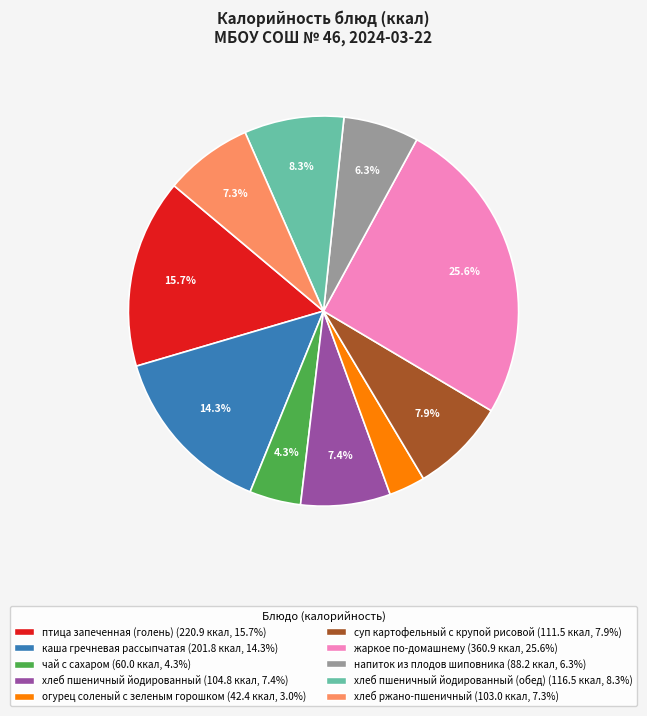

Is there a majority slice in this chart?

No